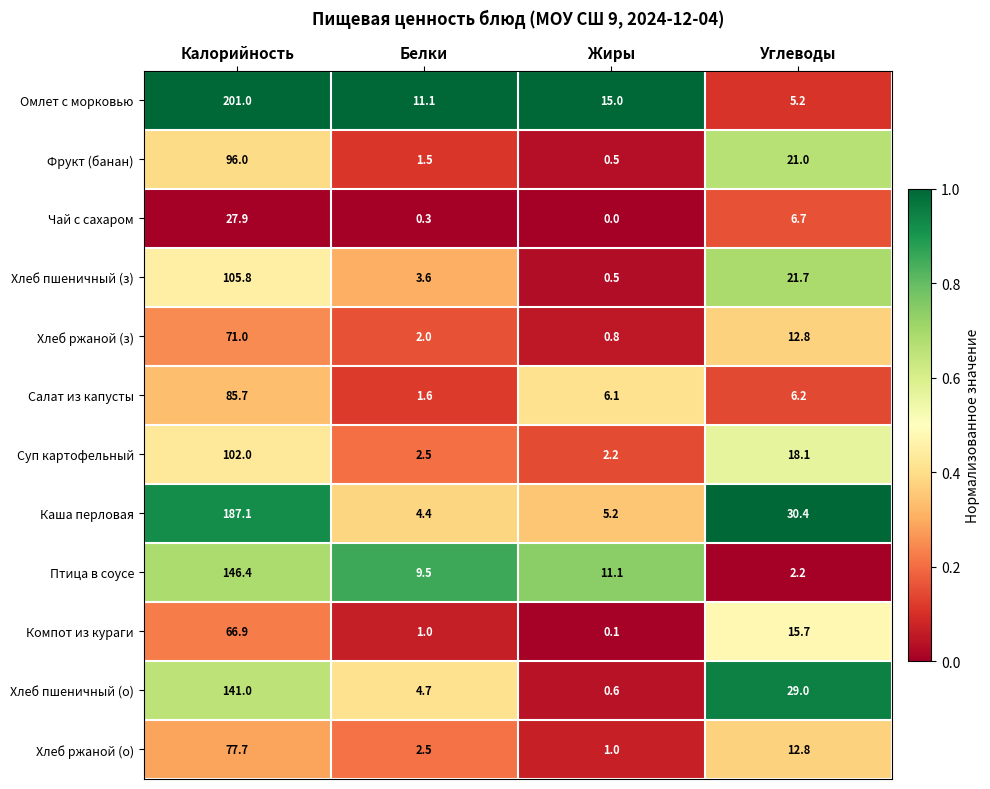

What is the total value across all series at Углеводы?

181.8